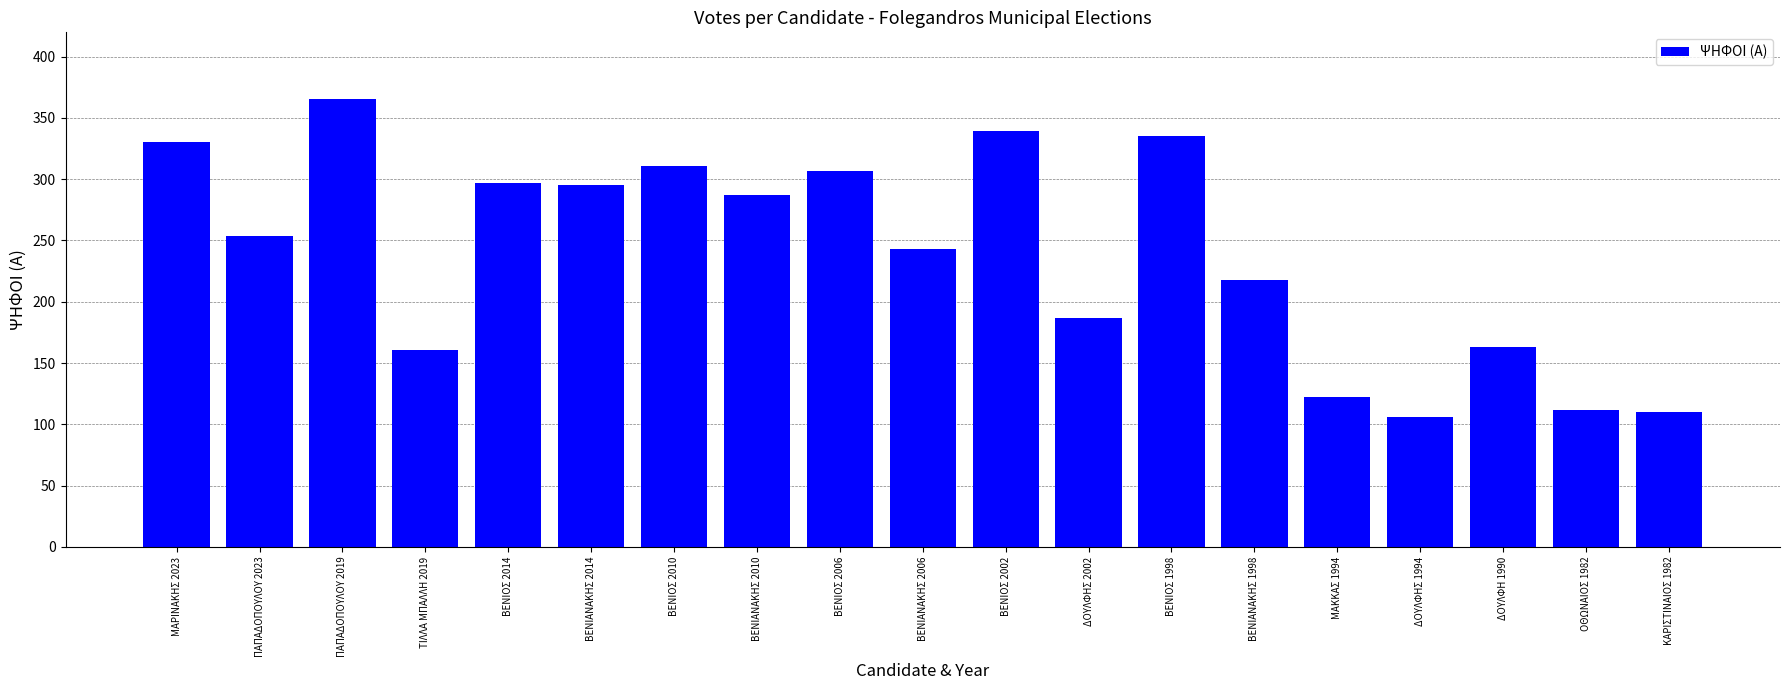

Reading right to left, list all the values displayed in this chart.

ΚΑΡΙΣΤΙΝΑΙΟΣ 1982=110	ΟΘΩΝΑΙΟΣ 1982=112	ΔΟΥΛΦΗ 1990=163	ΔΟΥΛΦΗΣ 1994=106	ΜΑΚΚΑΣ 1994=122	ΒΕΝΙΑΝΑΚΗΣ 1998=218	ΒΕΝΙΟΣ 1998=335	ΔΟΥΛΦΗΣ 2002=187	ΒΕΝΙΟΣ 2002=339	ΒΕΝΙΑΝΑΚΗΣ 2006=243	ΒΕΝΙΟΣ 2006=307	ΒΕΝΙΑΝΑΚΗΣ 2010=287	ΒΕΝΙΟΣ 2010=311	ΒΕΝΙΑΝΑΚΗΣ 2014=295	ΒΕΝΙΟΣ 2014=297	ΤΙΛΛΑ ΜΠΑΛΛΗ 2019=161	ΠΑΠΑΔΟΠΟΥΛΟΥ 2019=365	ΠΑΠΑΔΟΠΟΥΛΟΥ 2023=254	ΜΑΡΙΝΑΚΗΣ 2023=330